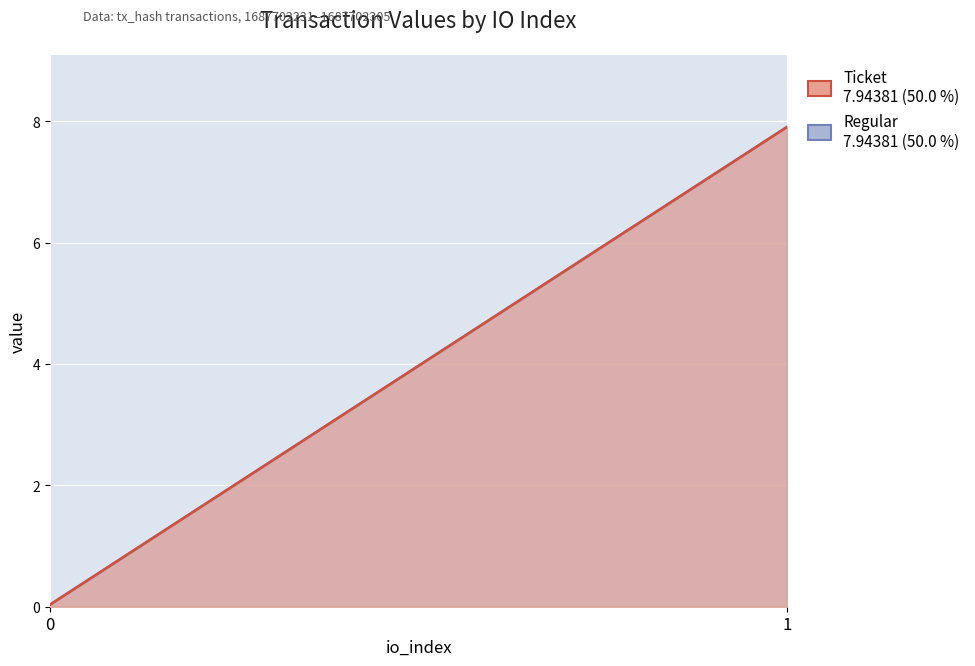

The value of Ticket at 1 is 7.9. True or false?

True